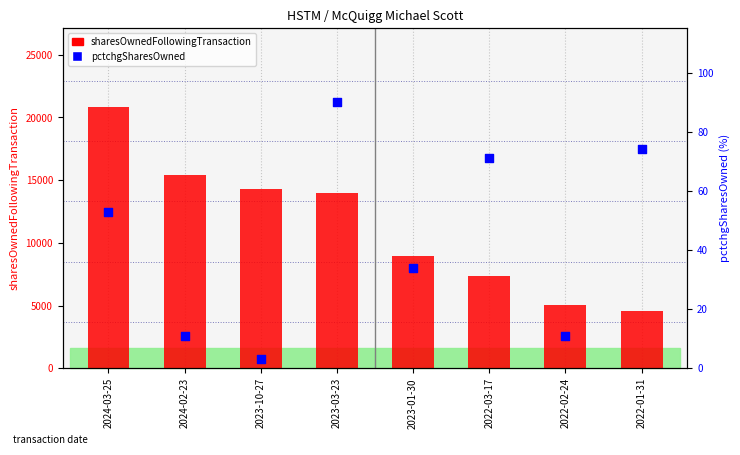

Which series has the widest spread of Y values?

sharesOwnedFollowingTransaction